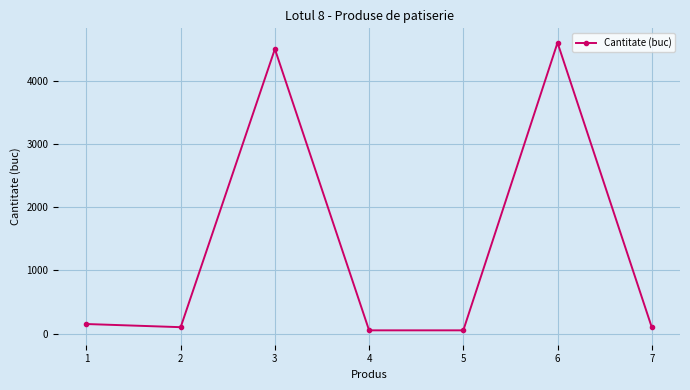

Which has a higher value, 3 or 5?

3